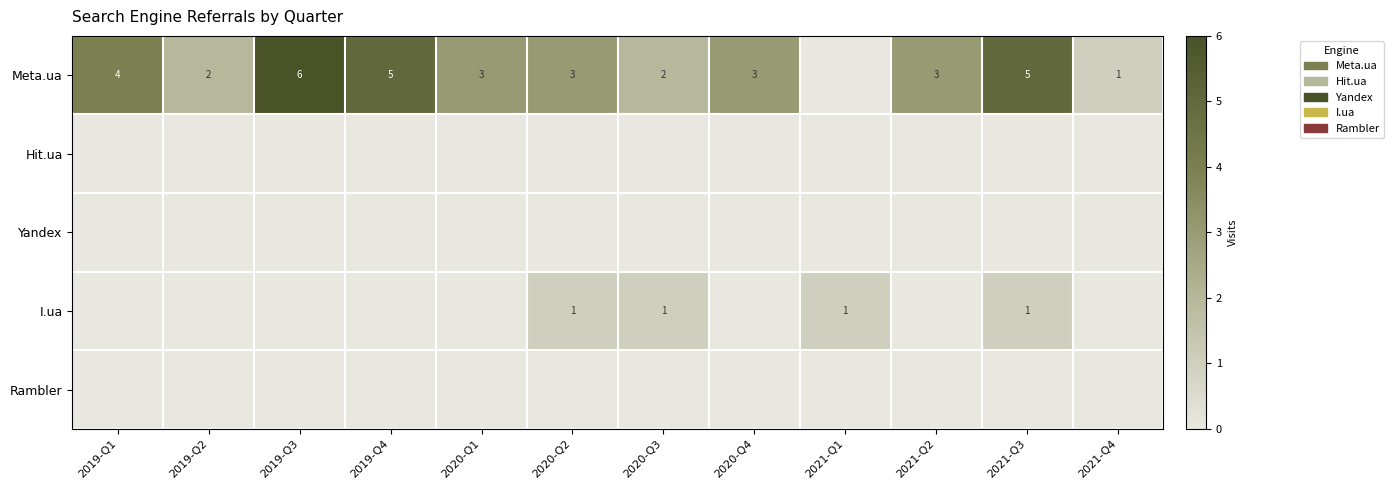

What is the sum of all row_3 values?

4